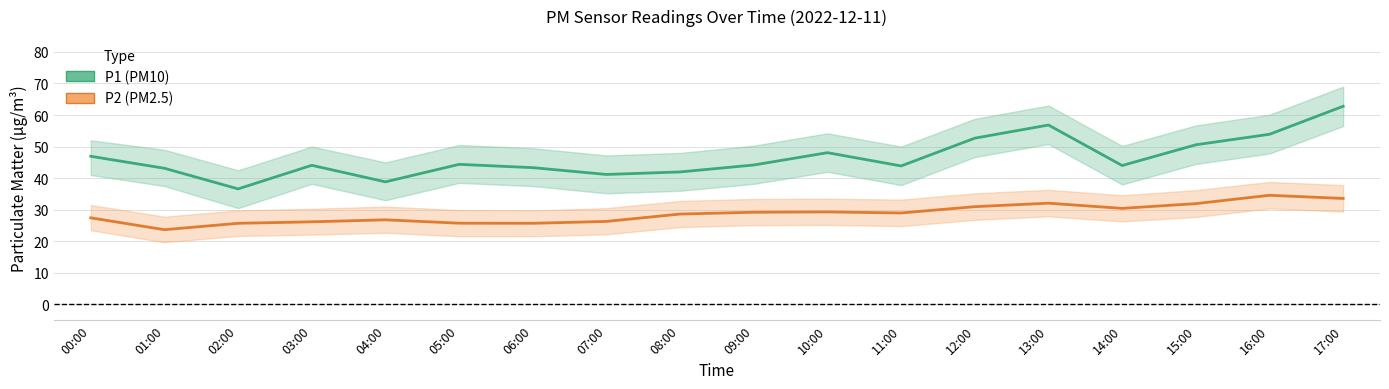

True or false: P1 (PM10) and P2 (PM2.5) cross at least once.

False